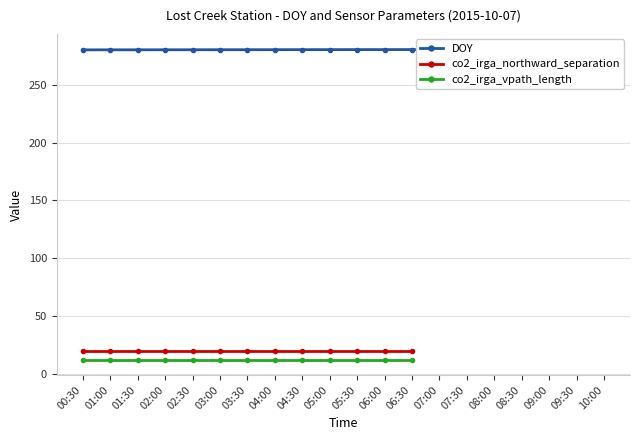

Which series has the largest range (max minus min)?

DOY